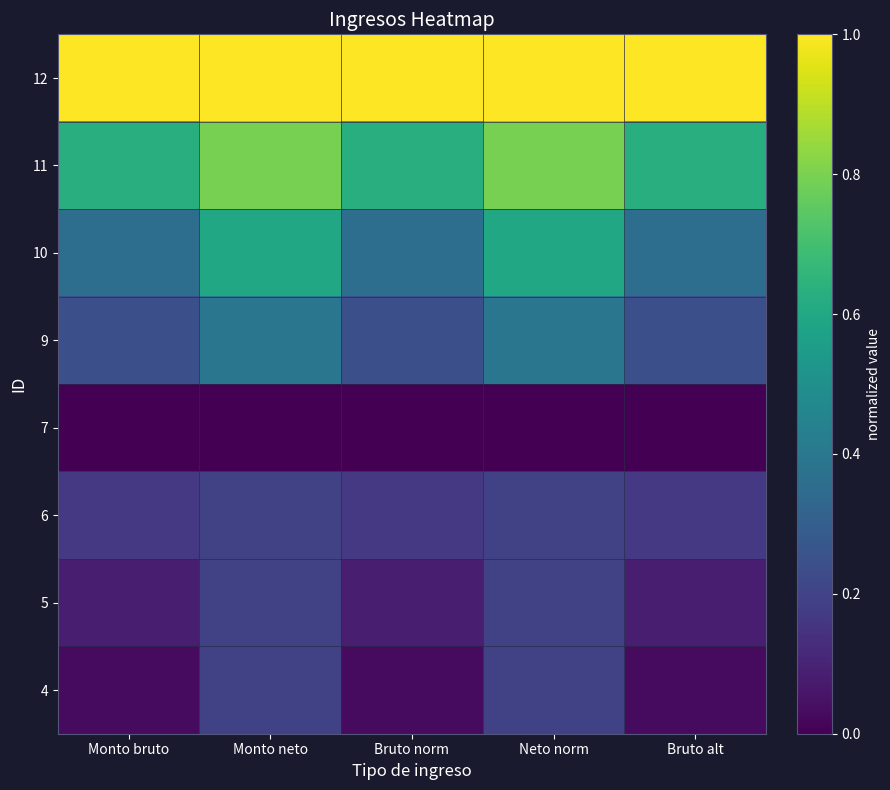

Reading right to left, what are all the values shown in this chart?

12: Bruto alt=1.0	Neto norm=1.0	Bruto norm=1.0	Monto neto=1.0	Monto bruto=1.0
11: Bruto alt=0.6	Neto norm=0.8	Bruto norm=0.6	Monto neto=0.8	Monto bruto=0.6
10: Bruto alt=0.4	Neto norm=0.6	Bruto norm=0.4	Monto neto=0.6	Monto bruto=0.4
9: Bruto alt=0.2	Neto norm=0.4	Bruto norm=0.2	Monto neto=0.4	Monto bruto=0.2
7: Bruto alt=0.0	Neto norm=0.0	Bruto norm=0.0	Monto neto=0.0	Monto bruto=0.0
6: Bruto alt=0.2	Neto norm=0.2	Bruto norm=0.2	Monto neto=0.2	Monto bruto=0.2
5: Bruto alt=0.1	Neto norm=0.2	Bruto norm=0.1	Monto neto=0.2	Monto bruto=0.1
4: Bruto alt=0.0	Neto norm=0.2	Bruto norm=0.0	Monto neto=0.2	Monto bruto=0.0